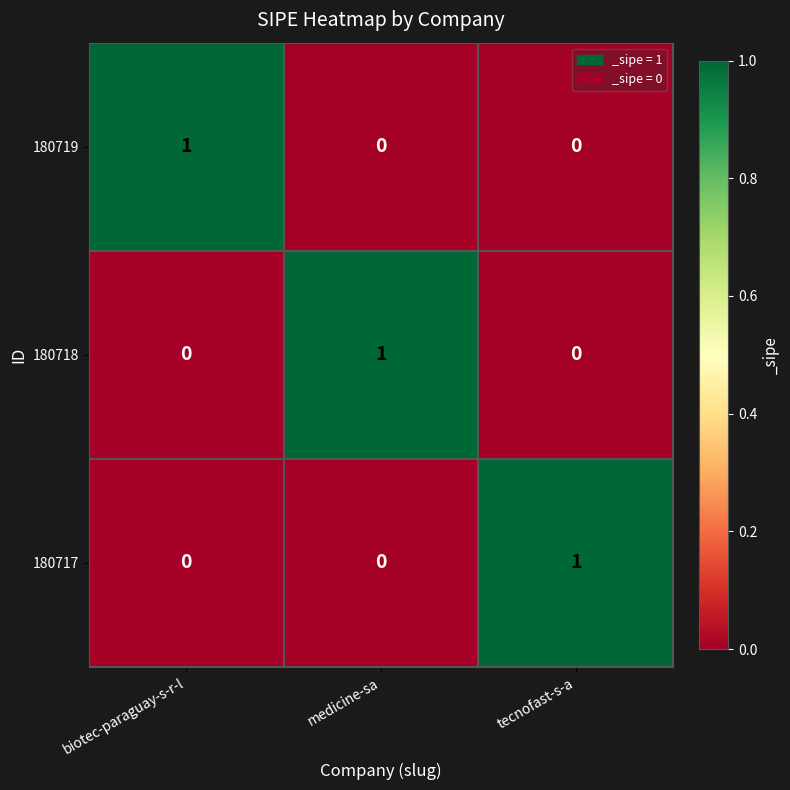

The 180717 series shows 0 at medicine-sa. True or false?

True